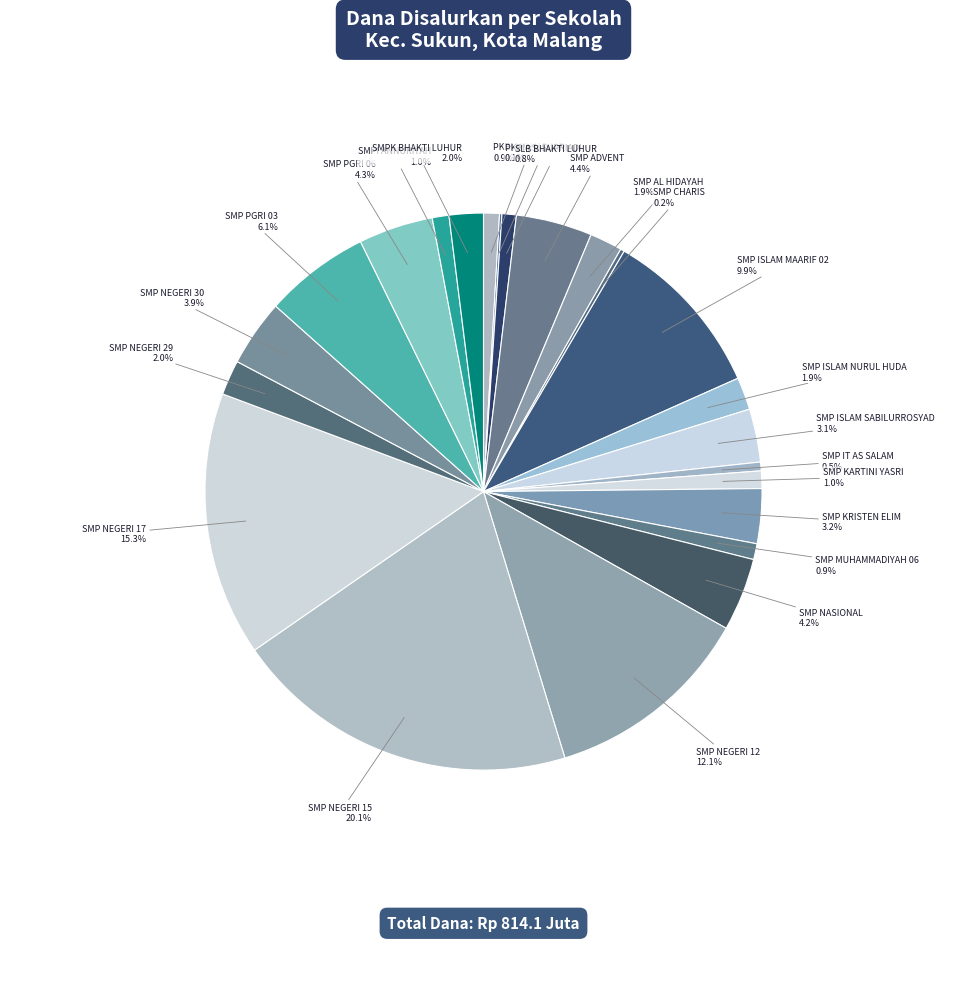

How much of the chart is everything except SMP NEGERI 29?

98.0%